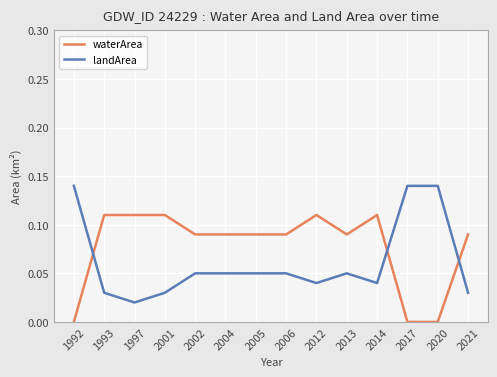

True or false: waterArea and landArea intersect in this chart.

True